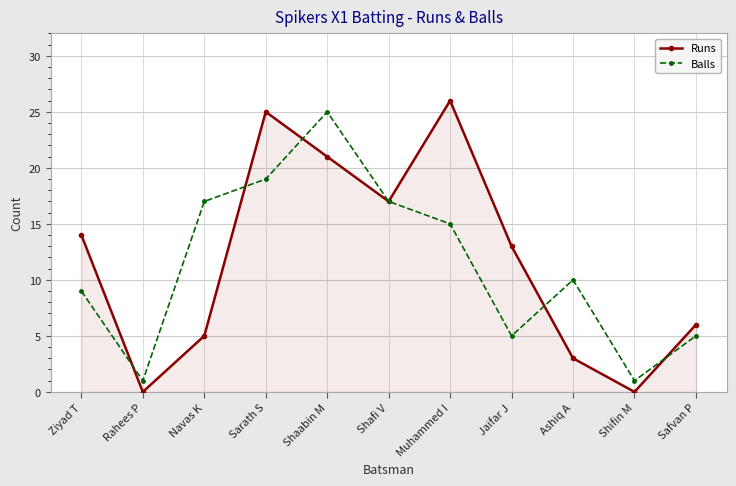

At Safvan P, list the series in order from smallest to largest.

Balls, Runs